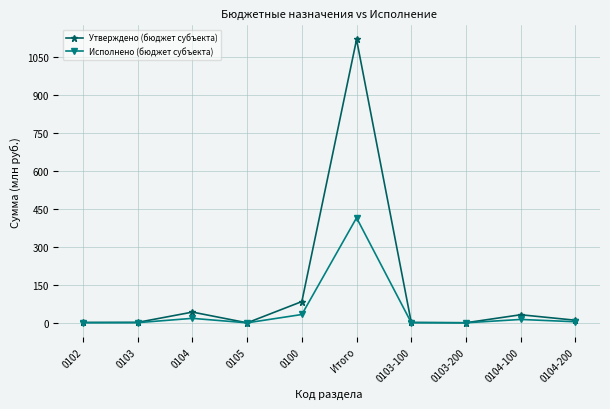

What is the greatest value displayed?

1120.6